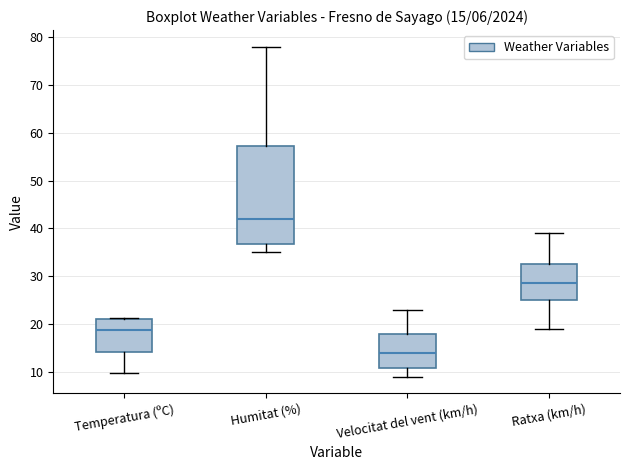

Comparing the boxes themselves (not the whiskers), which one is the tallest?

Humitat (%)